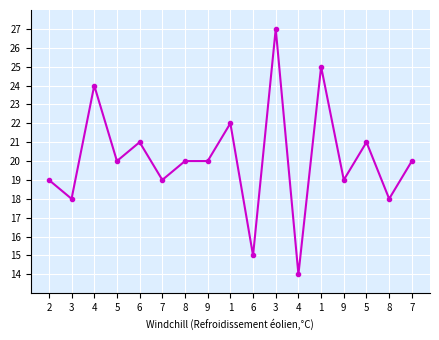

Does the chart have visible grid lines?

Yes